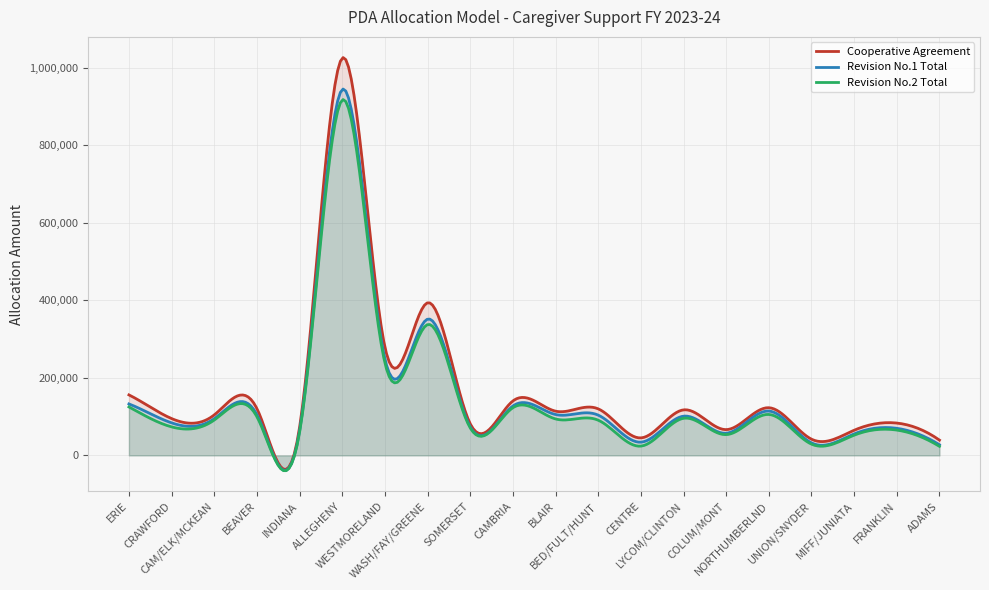

Is it true that Revision No.2 Total equals 53368 at ERIE?

False